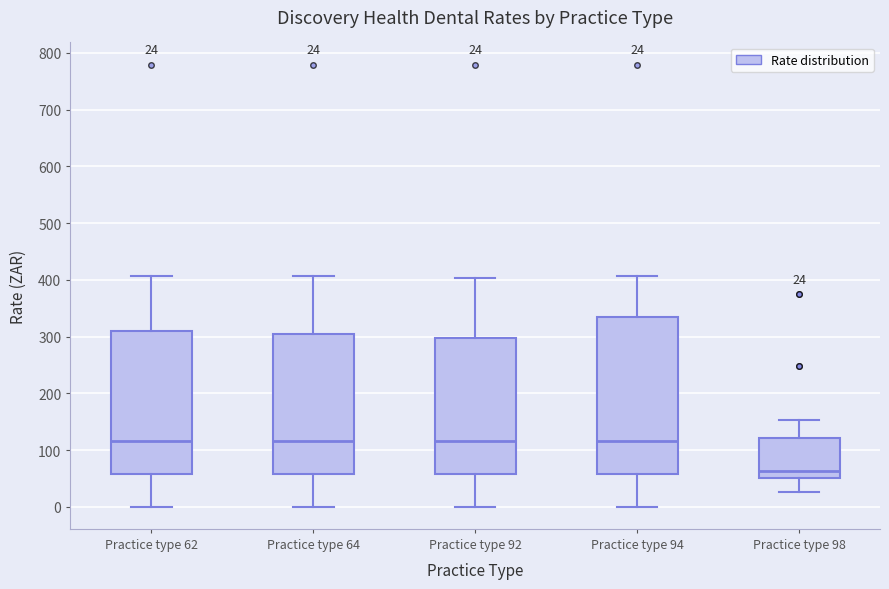

Comparing the boxes themselves (not the whiskers), which one is the tallest?

Practice type 94